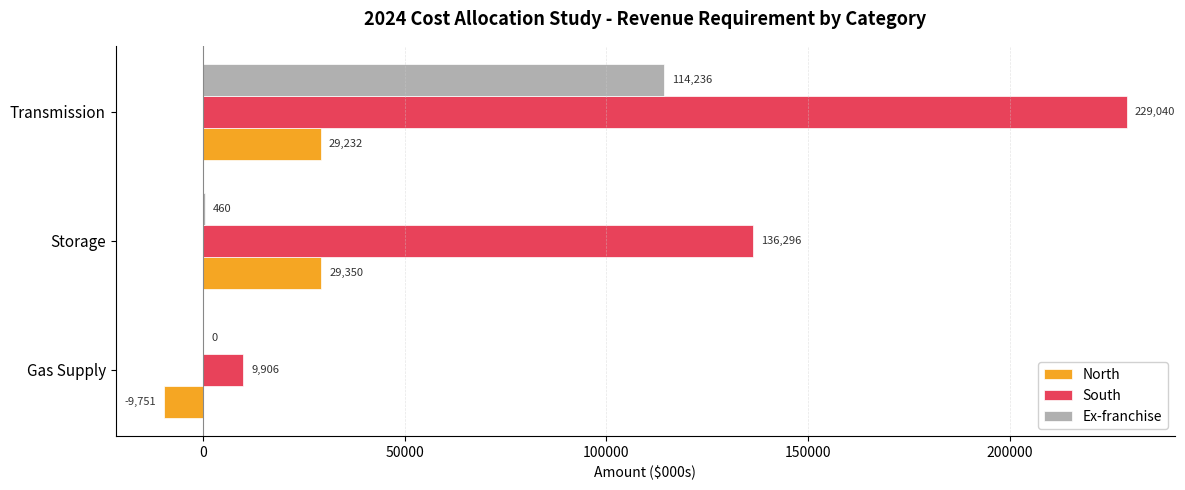

Which category has the highest value across all series?

Transmission